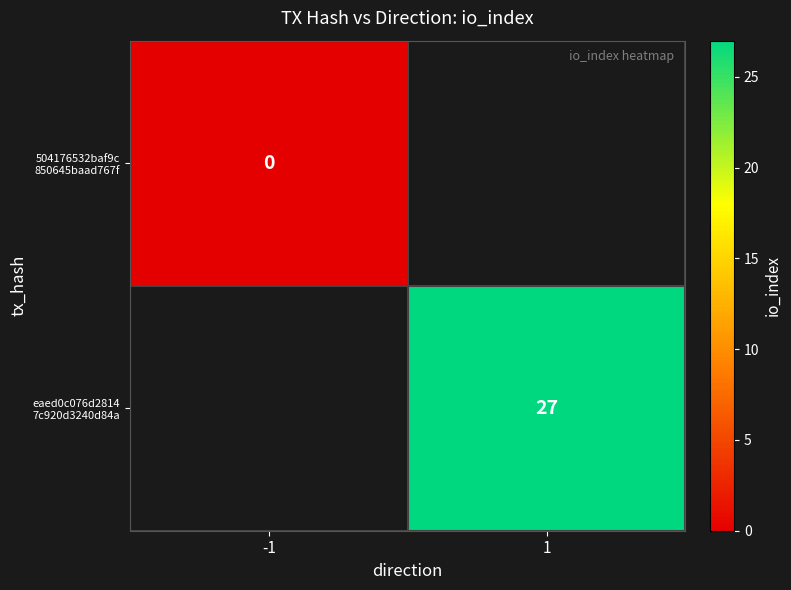

At which label does eaed0c076d2814 7c920d3240d84a reach its peak?

-1